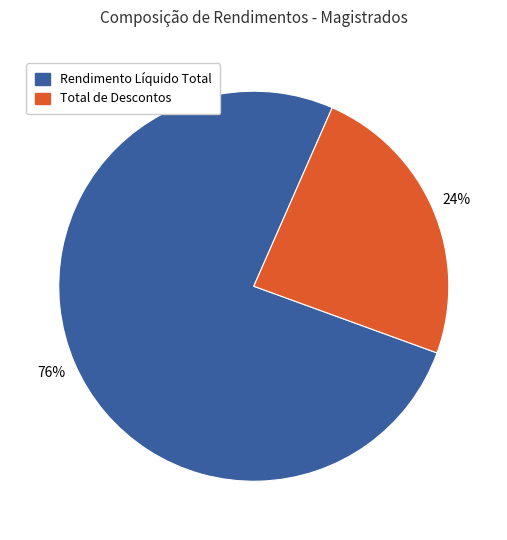

What is the smallest slice in the pie chart?

Total de Descontos